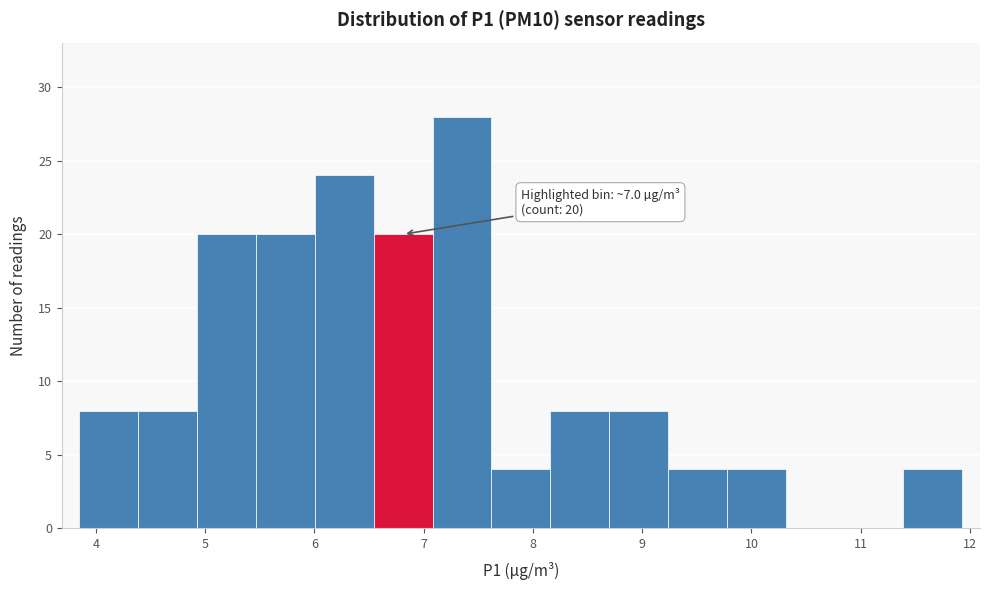

Which range on the x-axis has the tallest bar?

7.1 to 7.6